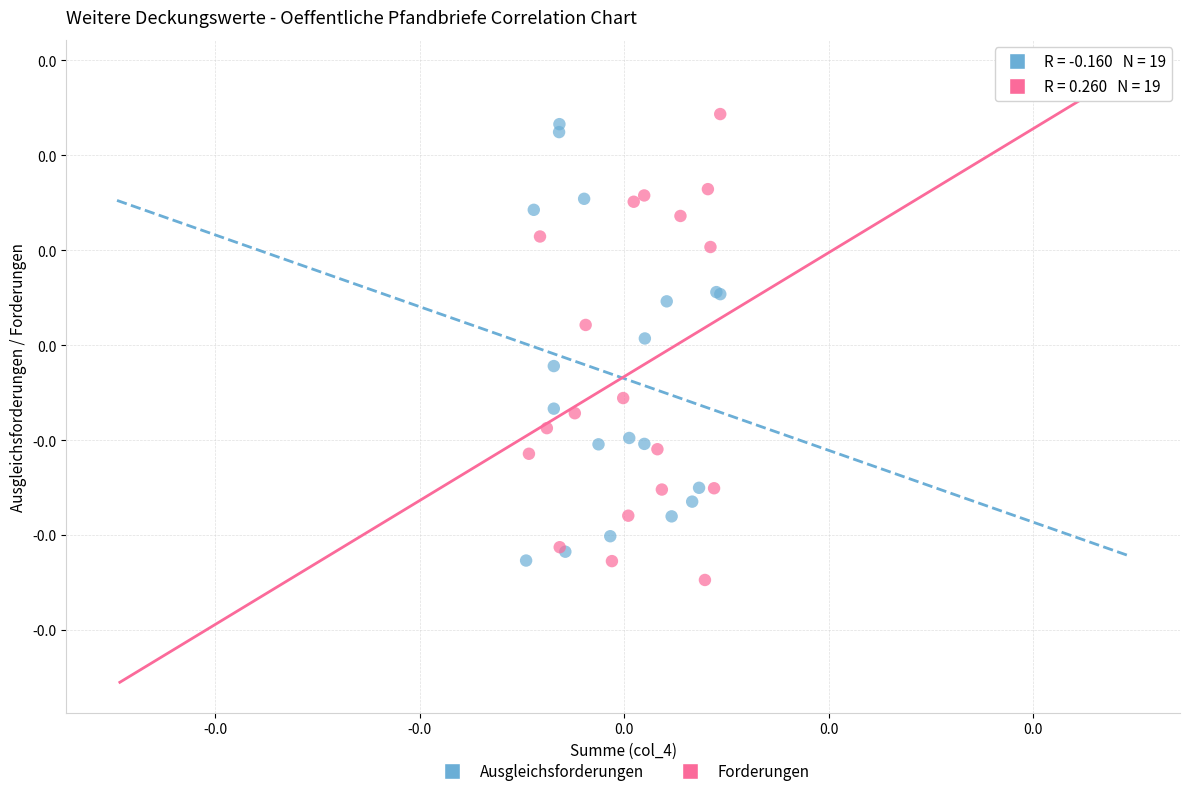

Which series reaches the minimum Y coordinate?

Forderungen